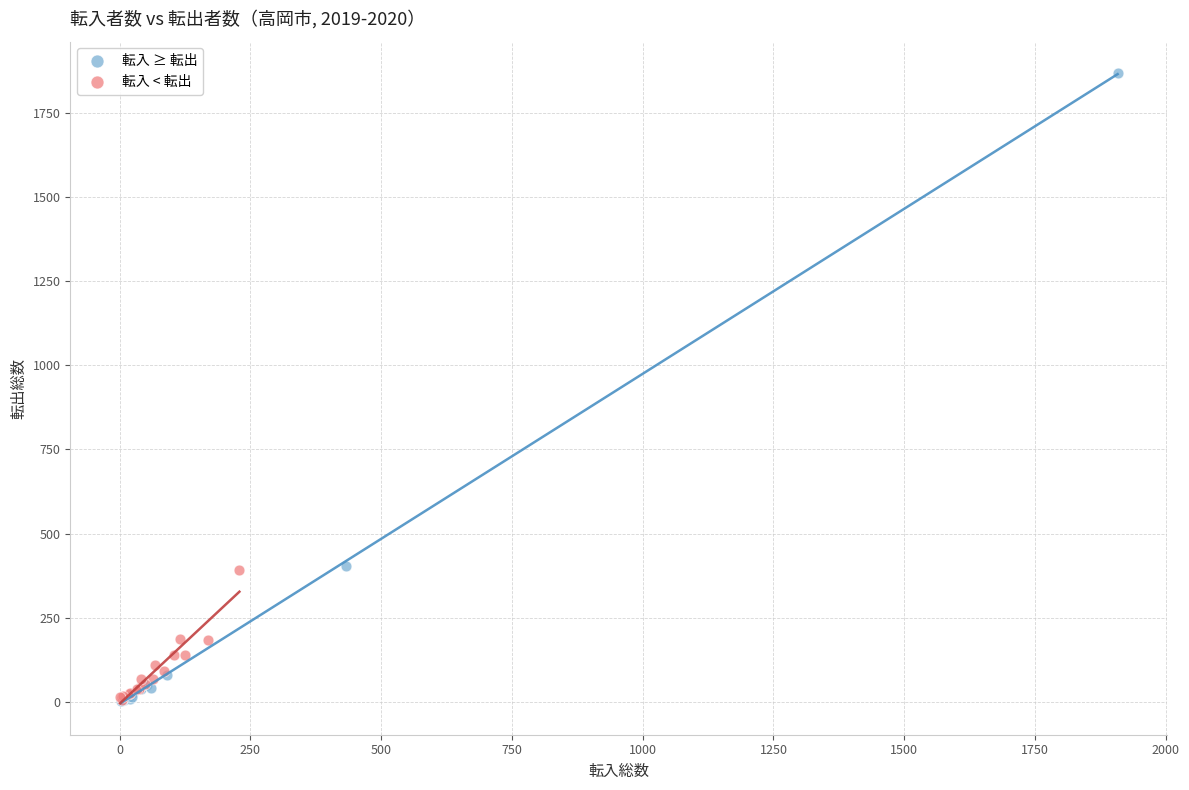

What are all the series names shown in the legend?

転入 ≥ 転出, 転入 < 転出